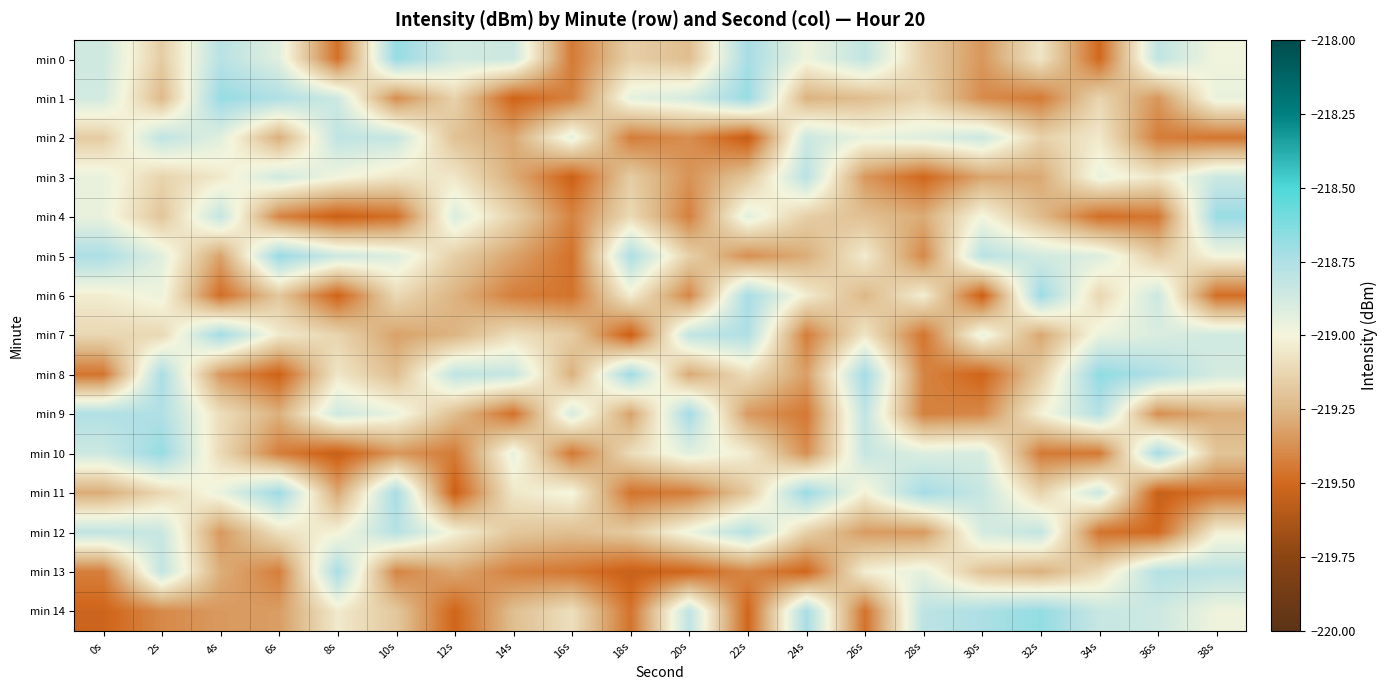

At which category is the sum across all series the highest?

2s